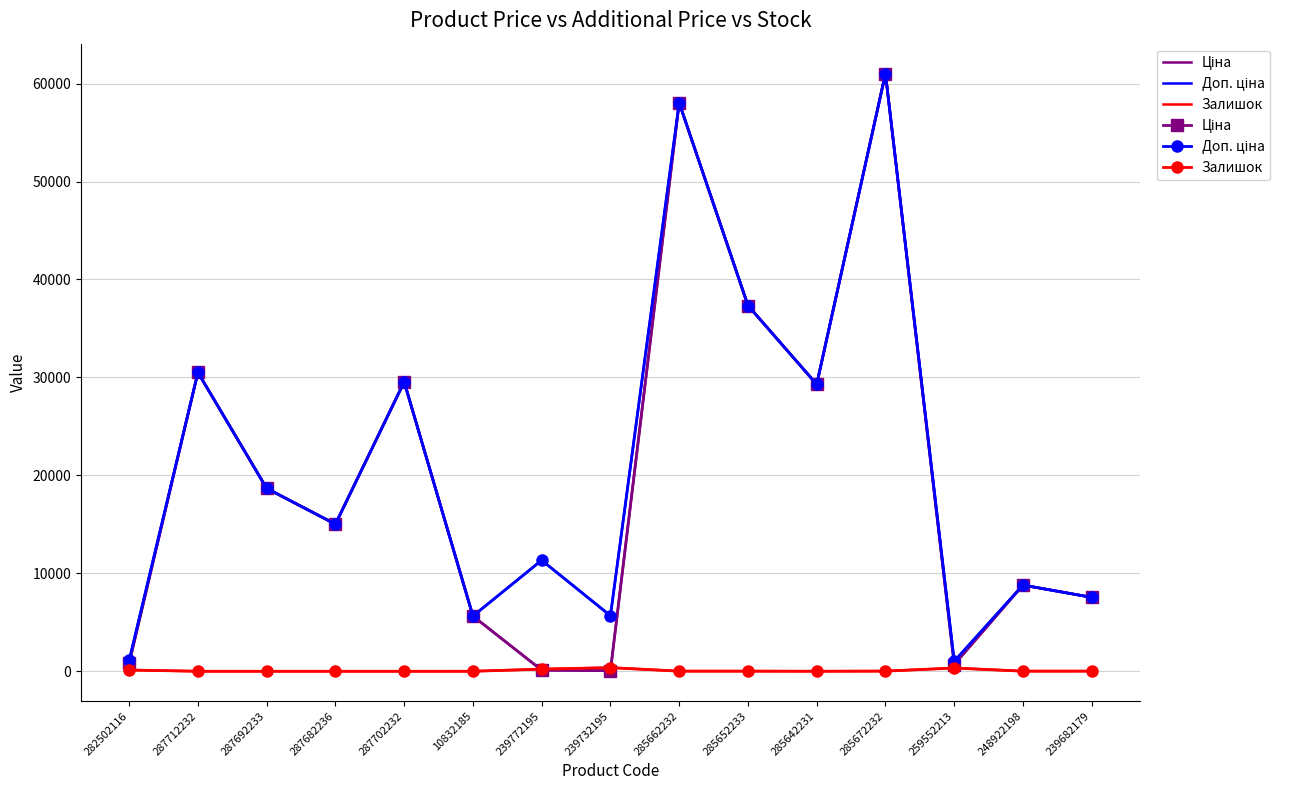

Reading left to right, extract all data points from this chart.

Ціна: 813.0	30512.3	18671.5	15019.2	29548.9	5636.0	113.3	56.7	58037.0	37343.0	29294.9	61024.7	689.1	8797.6	7545.9
Доп. ціна: 1101.8	30512.3	18671.5	15019.2	29548.9	5636.0	11334.0	5667.0	58037.0	37343.0	29294.9	61024.7	1017.8	8797.6	7545.9
Залишок: 125.0	0.0	0.0	0.0	0.0	1.0	215.0	370.0	12.0	12.0	4.0	15.0	330.0	11.0	13.0